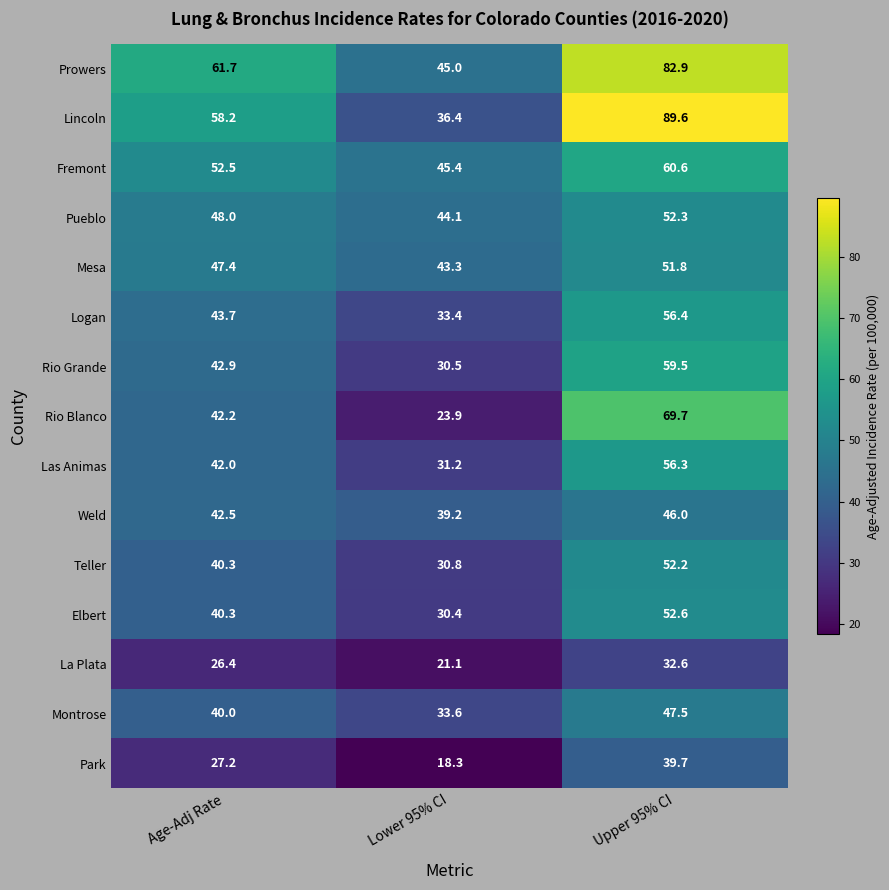

At which label does Rio Grande first exceed 42?

Age-Adj Rate